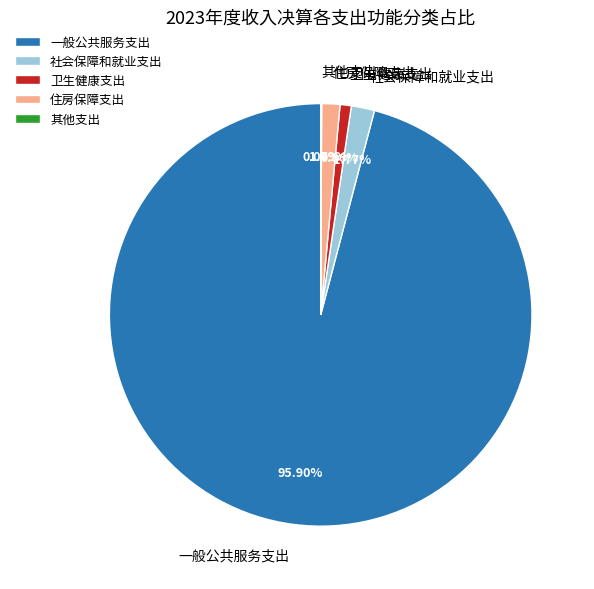

Between 卫生健康支出 and 社会保障和就业支出, which is larger?

社会保障和就业支出